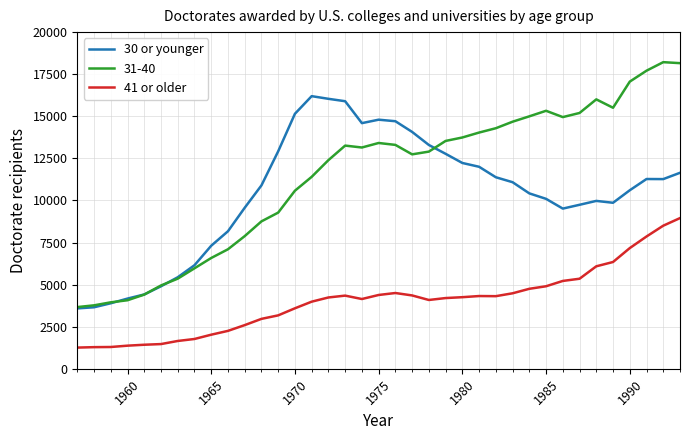

How many categories are shown in the chart?

37